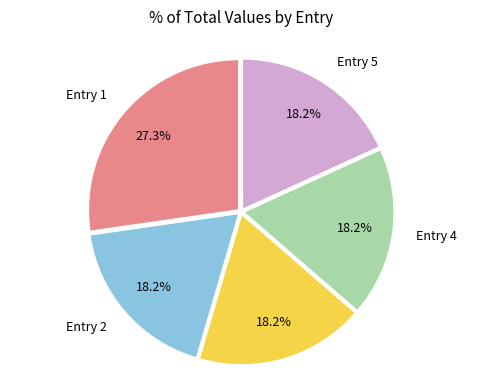

Is there a majority slice in this chart?

No